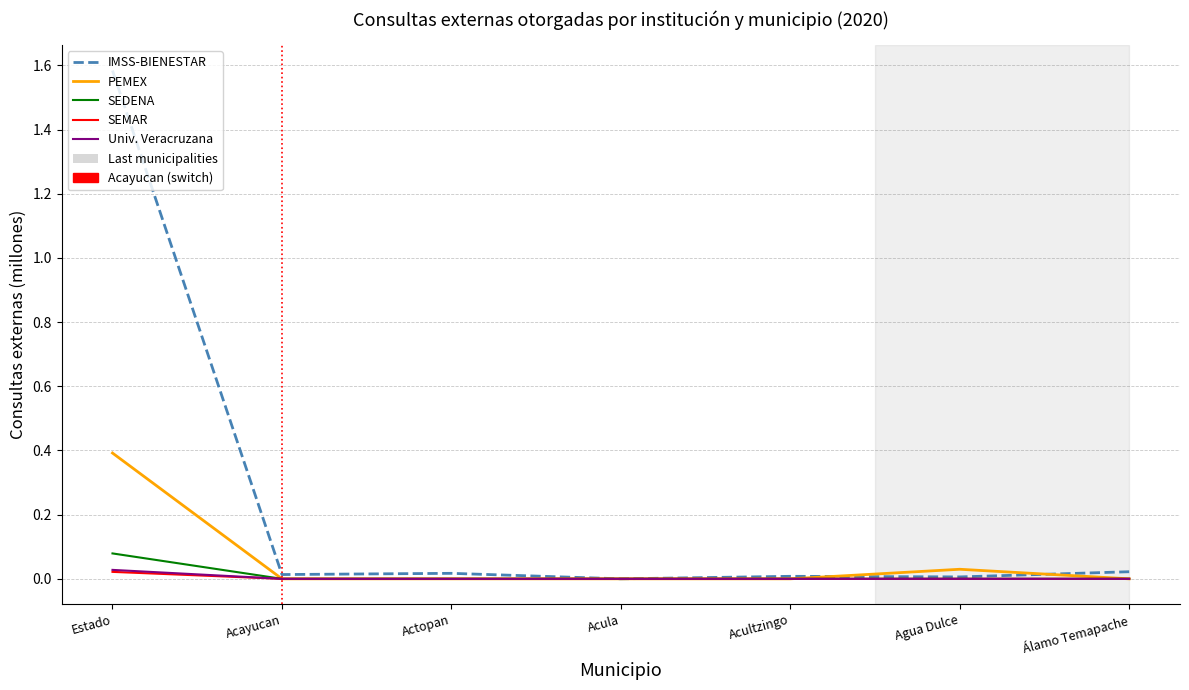

Is it true that SEDENA equals 0.0 at Acula?

True